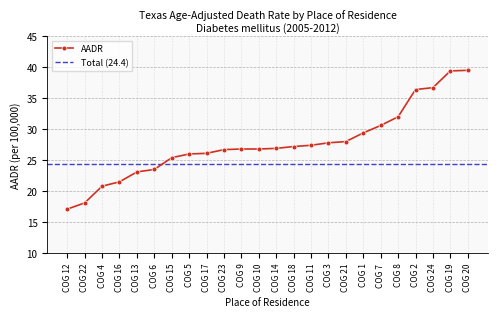

Reading left to right, extract all data points from this chart.

17.1	18.1	20.8	21.5	23.1	23.5	25.4	26.0	26.1	26.7	26.8	26.8	26.9	27.2	27.4	27.8	28.0	29.4	30.6	32.0	36.4	36.7	39.4	39.5